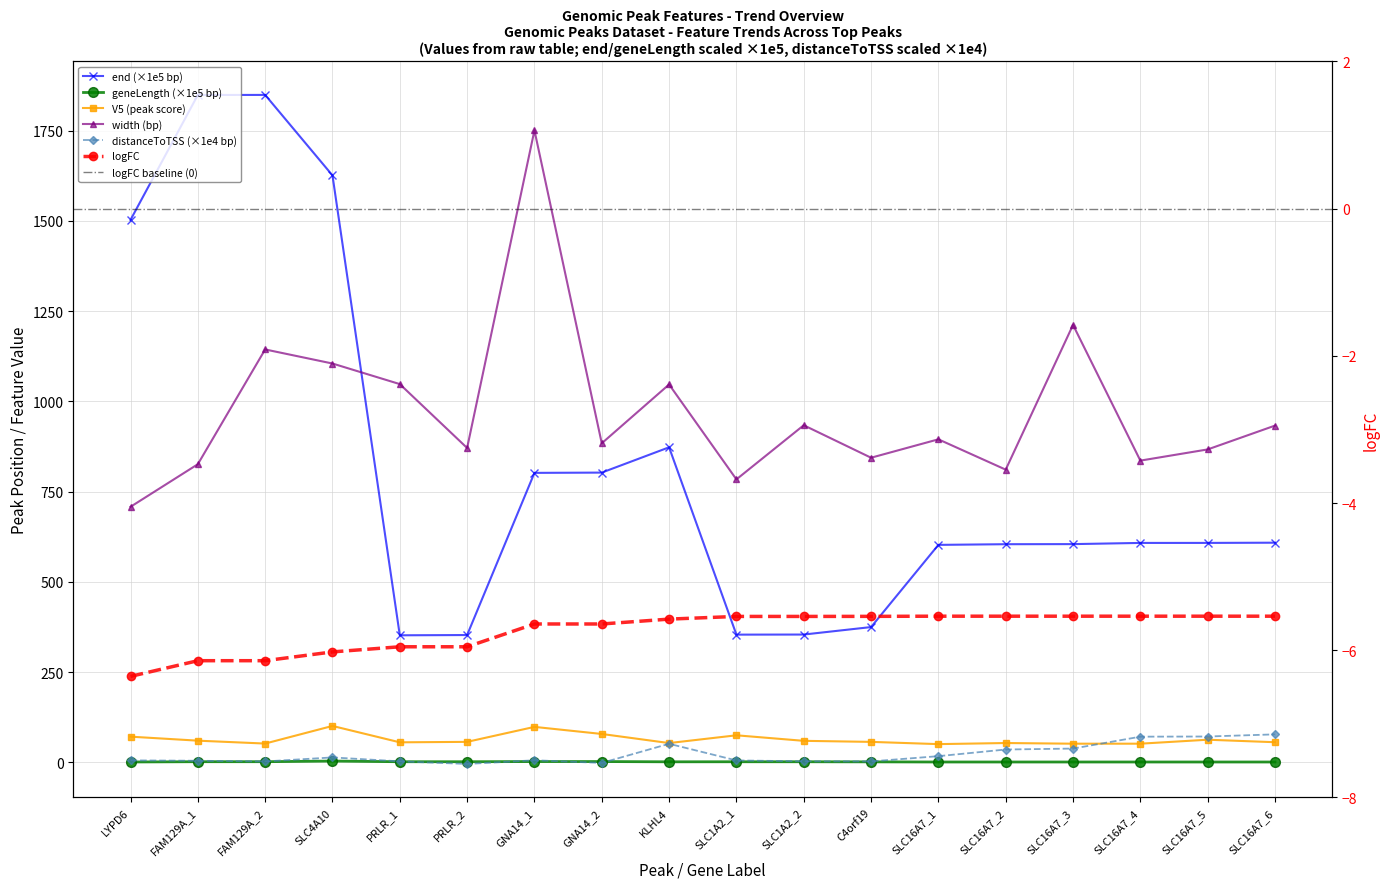

True or false: geneLength and width cross at least once.

False